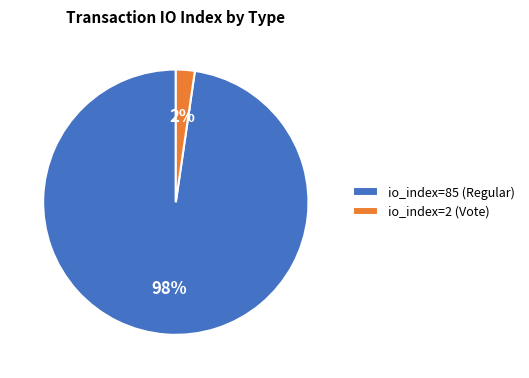

Between io_index=85 (Regular) and io_index=2 (Vote), which is larger?

io_index=85 (Regular)